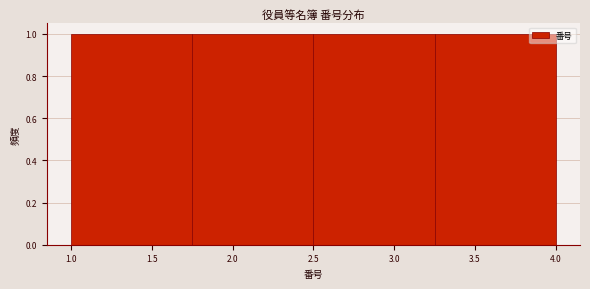

How tall is the bar that spans 1.00 to 1.75 on the x-axis? The values are not printed on the chart, so give them approximately, as read against the axis.

1